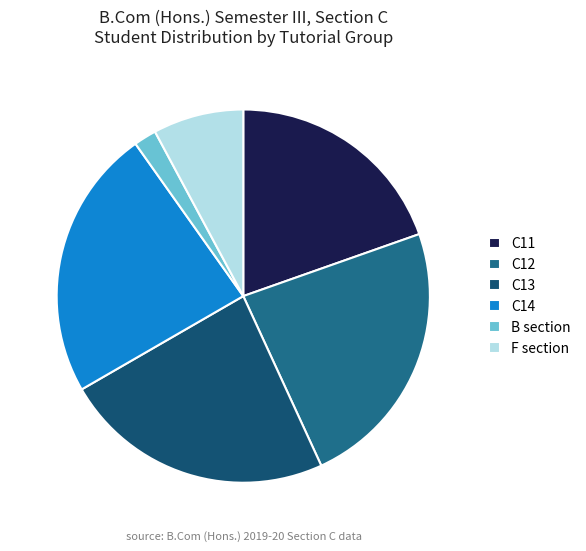

True or false: F accounts for 1% of the total.

False